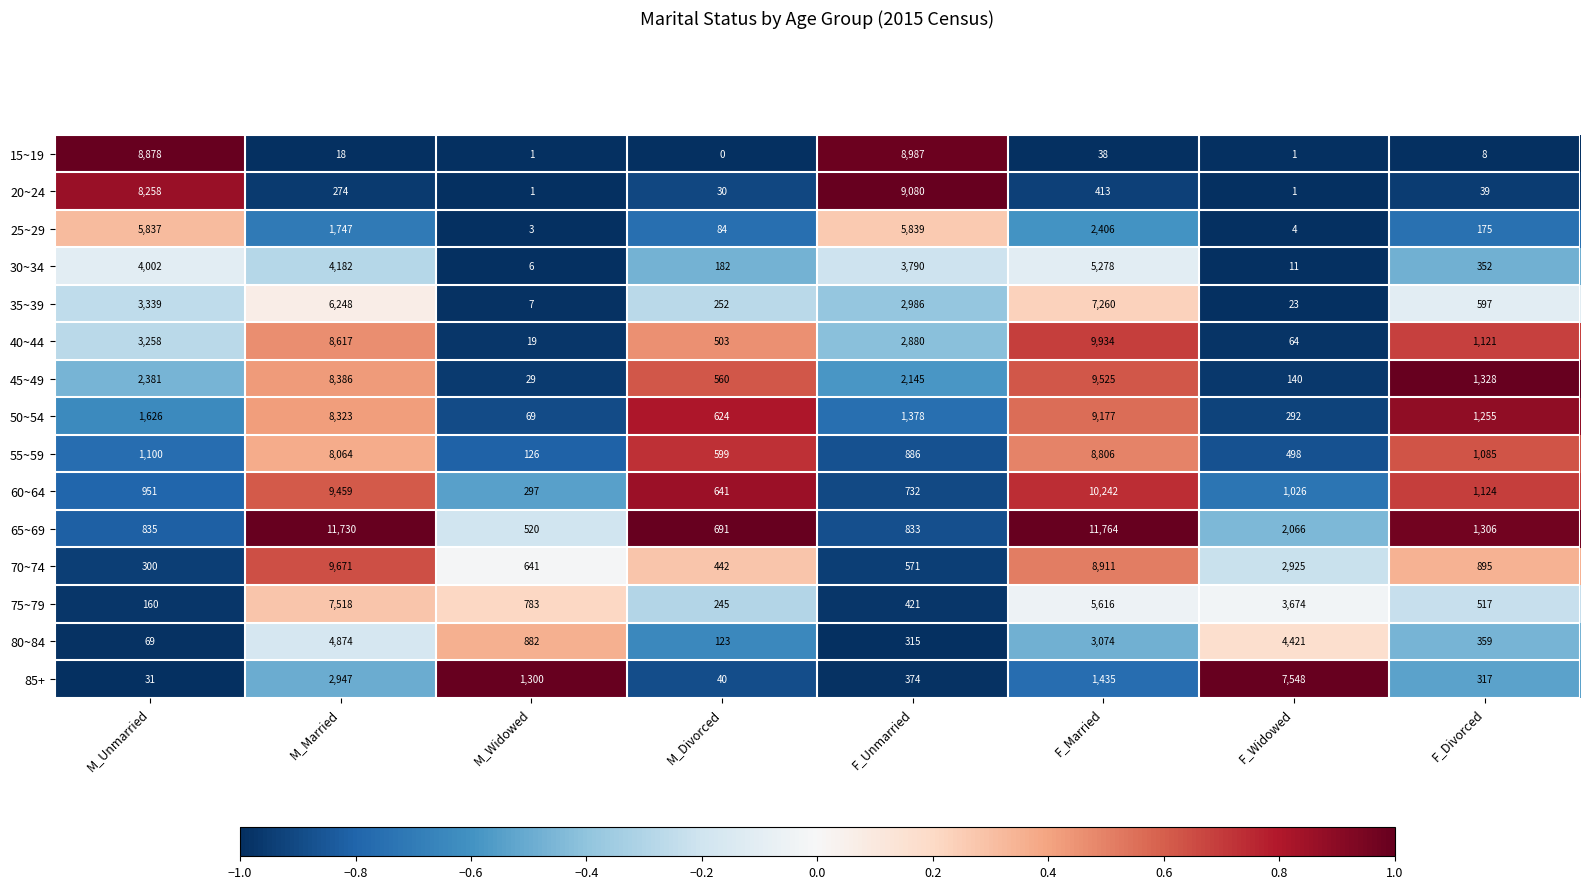

What is the maximum value for 75~79?

7518